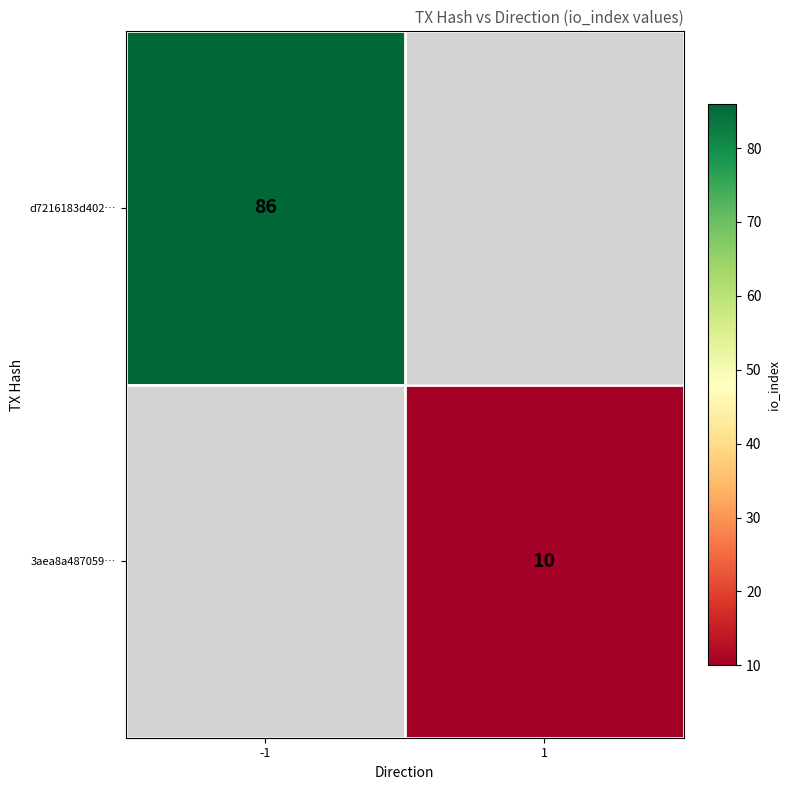

At how many categories does at least one series exceed 48?

1